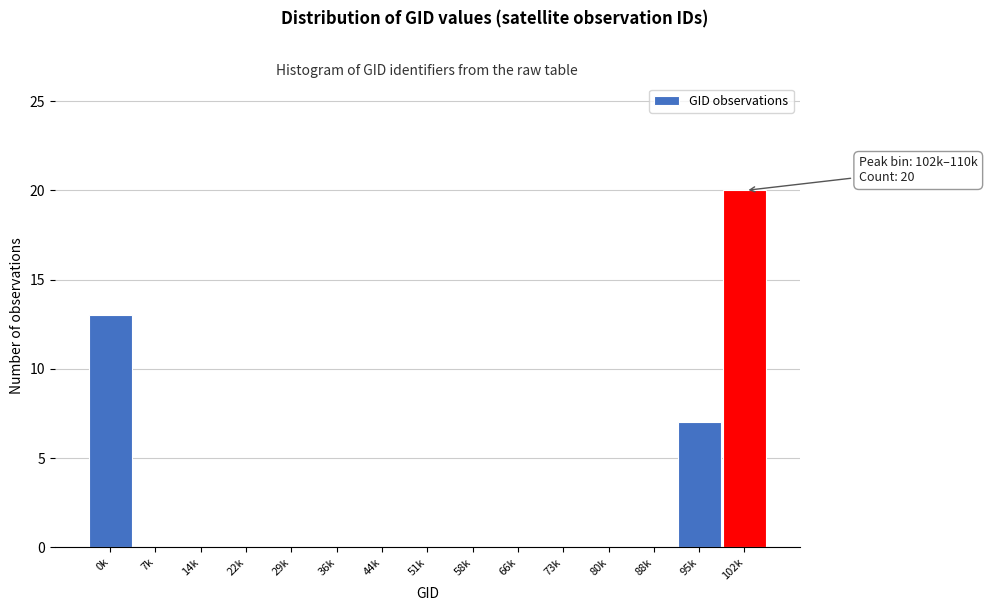

Reading left to right, list all the values displayed in this chart.

0k=13	7k=0	14k=0	22k=0	29k=0	36k=0	44k=0	51k=0	58k=0	66k=0	73k=0	80k=0	88k=0	95k=7	102k=20